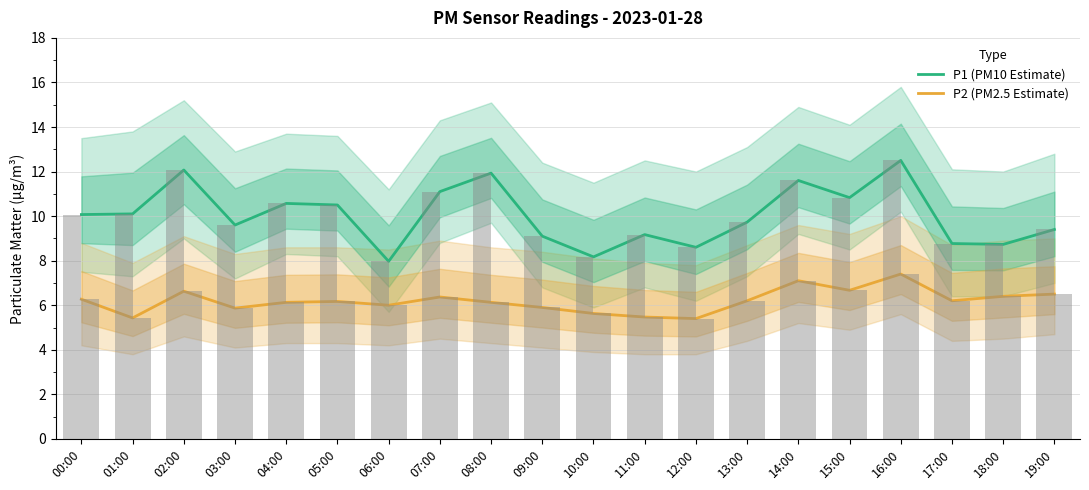

At how many categories does at least one series exceed 6?

20